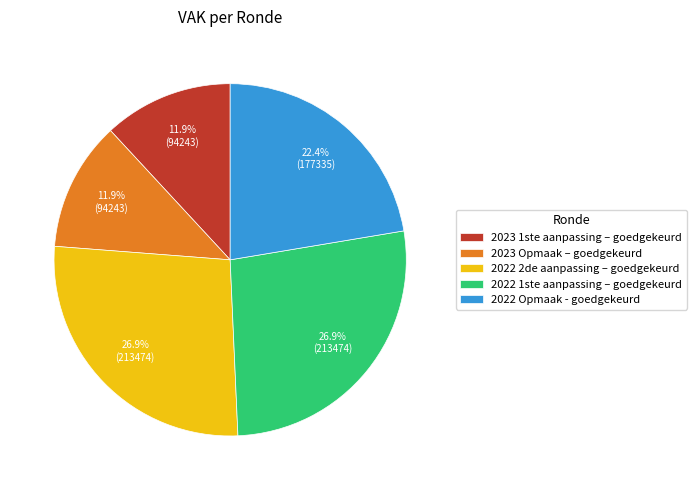

How much of the chart is everything except 2022 2de aanpassing – goedgekeurd?

73.1%